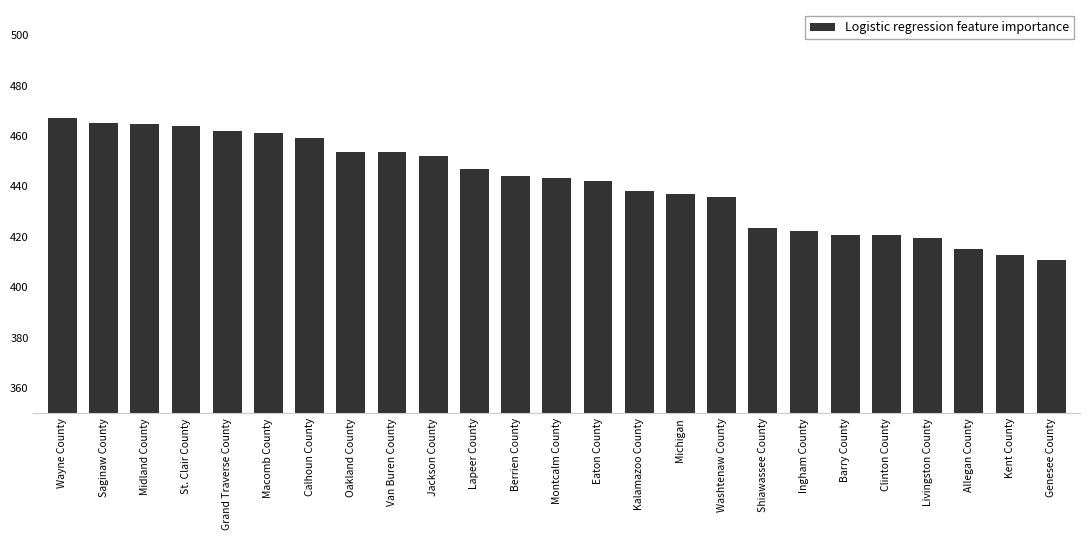

What is the average value?

441.5